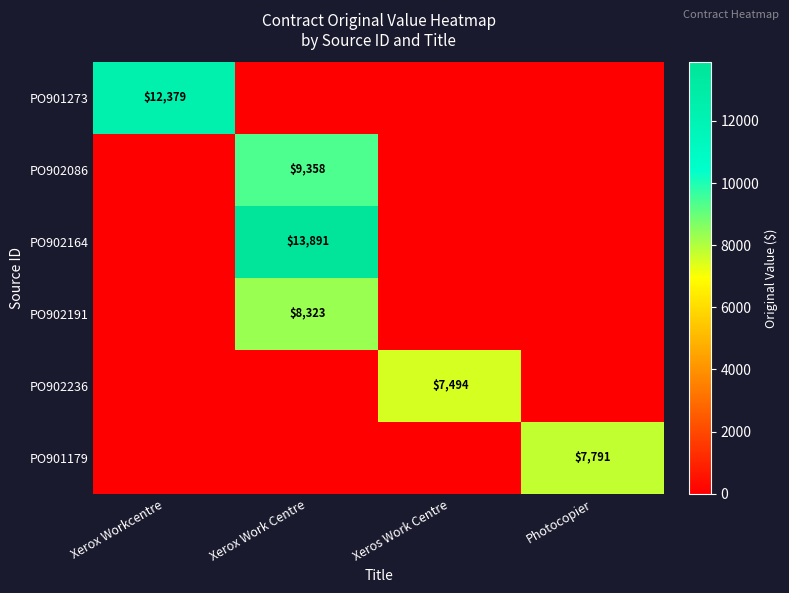

True or false: PO901179 has a value of 7791 at Photocopier.

True